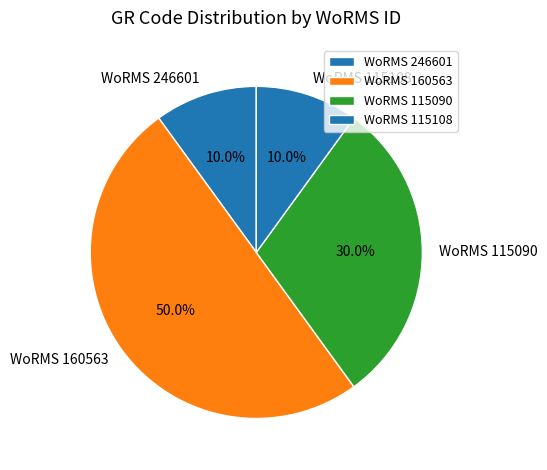

Which has a higher value, WoRMS 115090 or WoRMS 115108?

WoRMS 115090